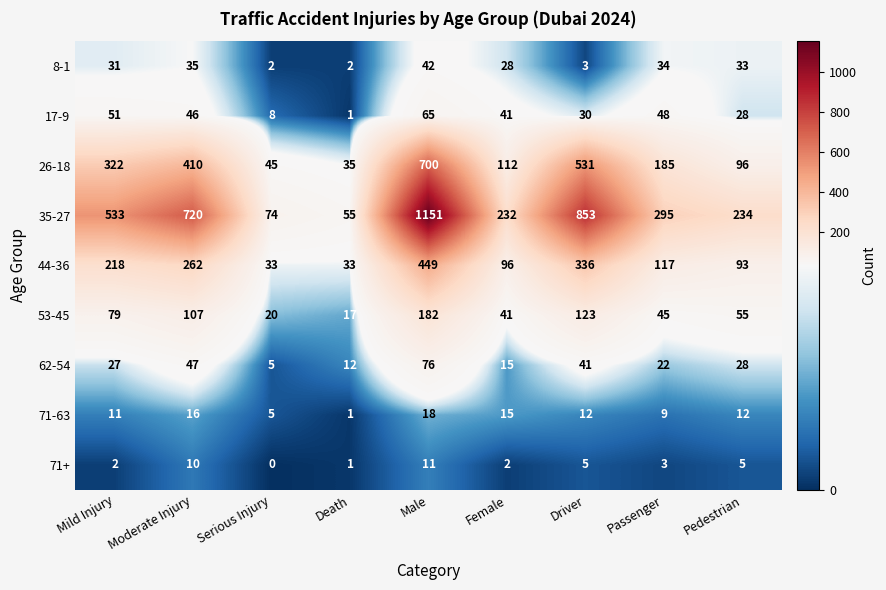

Which series has the largest total across all categories?

35-27